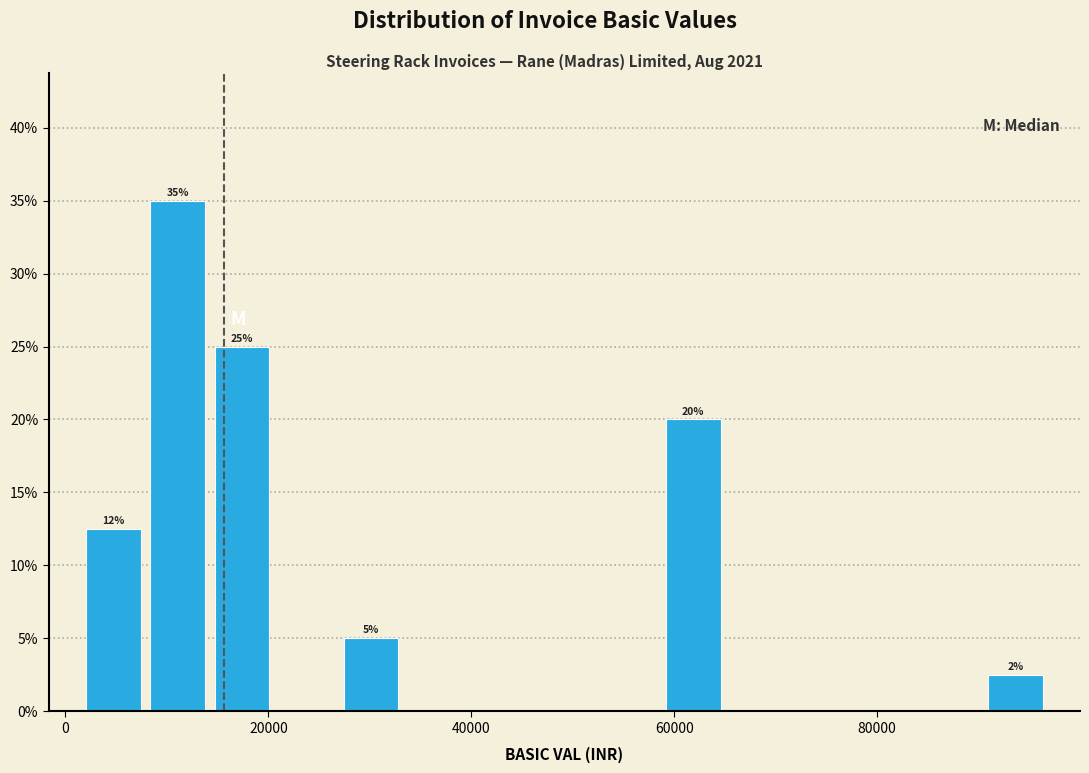

Around what value on the x-axis is the tallest bar? Give the approximate position of its centre, as read against the axis.

12000